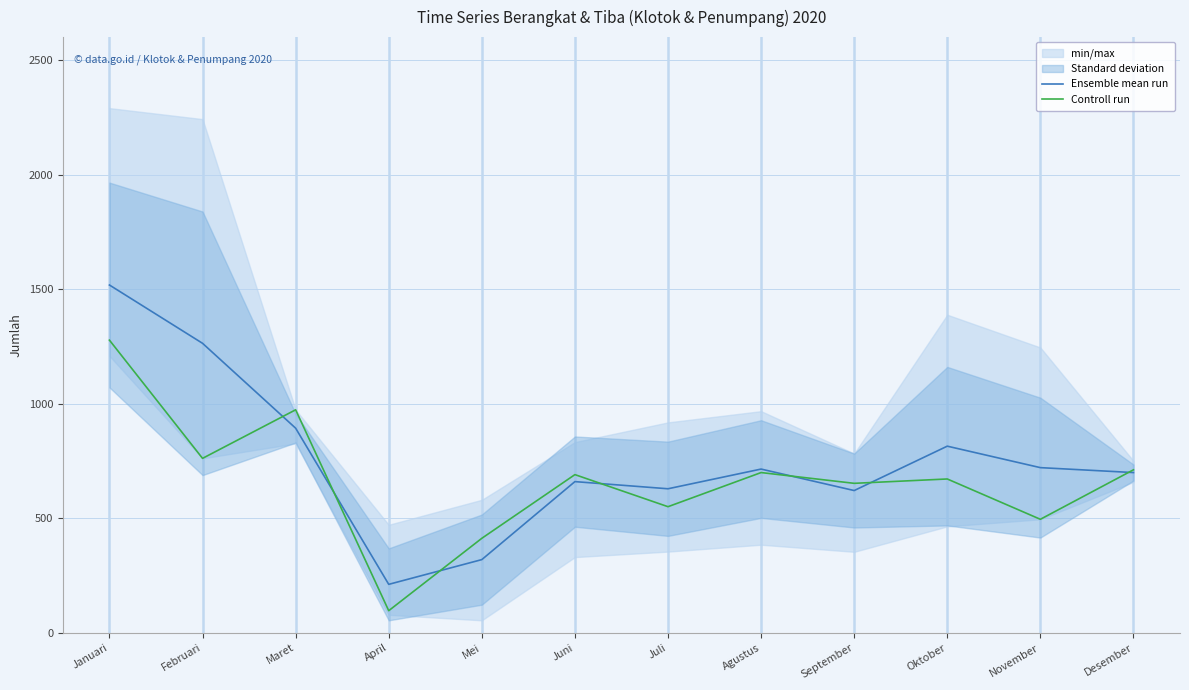

Where is the first local maximum for Controll run?

Maret